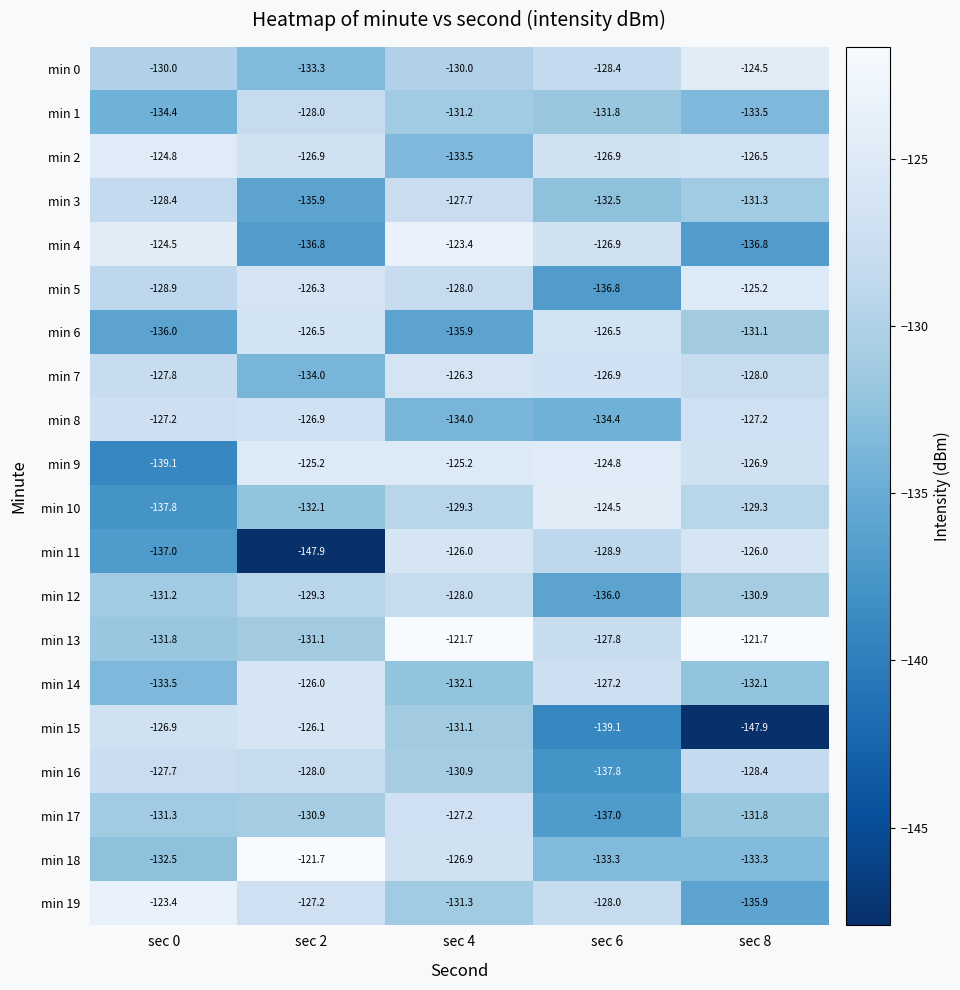

Which series changed the most between sec 0 and sec 4?

min 9